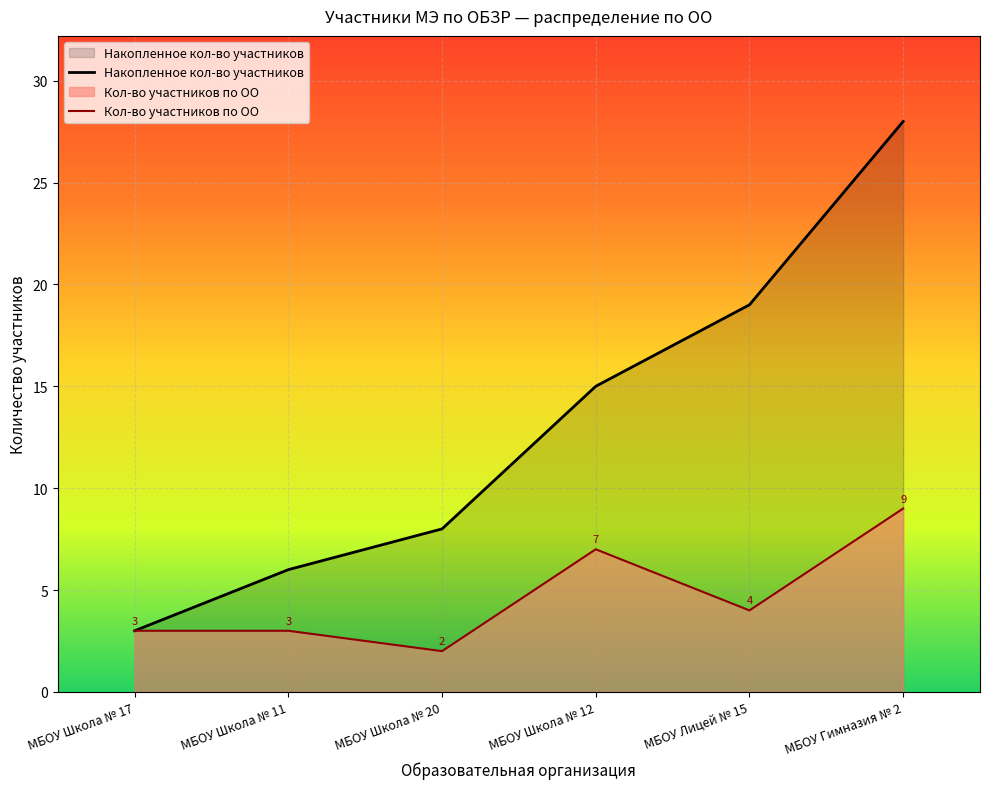

True or false: Кол-во участников по ОО has a value of 1 at МБОУ Школа № 11.

False